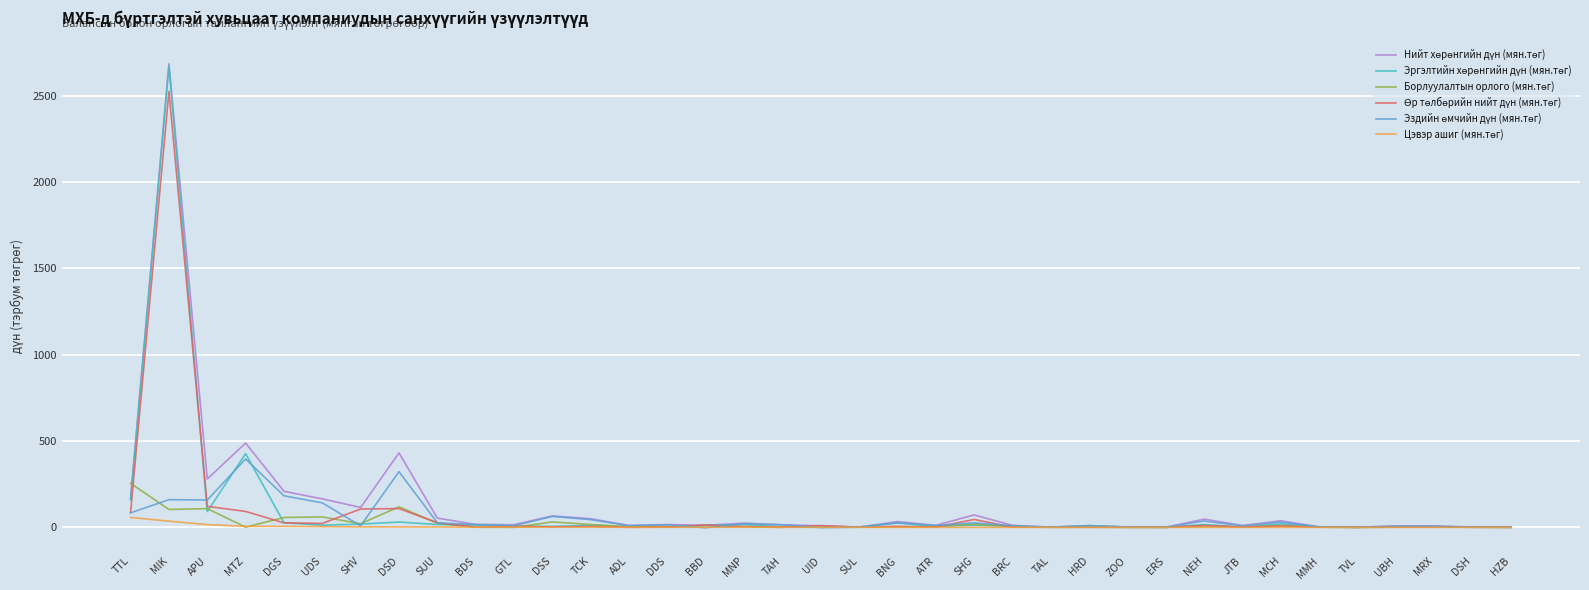

Which category has the highest value across all series?

MIK